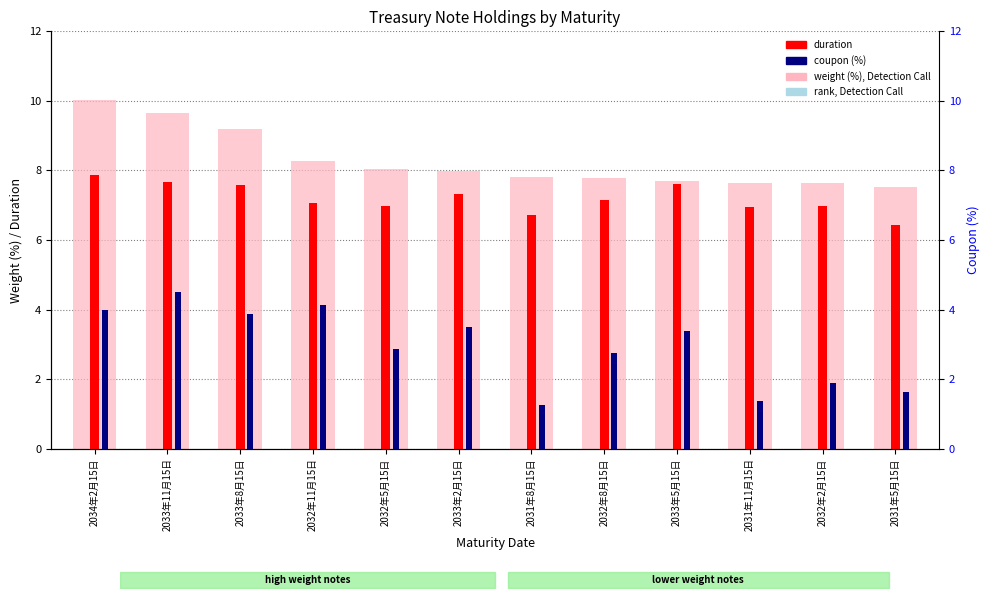

What value does the duration series have at 2031年11月15日?

6.9